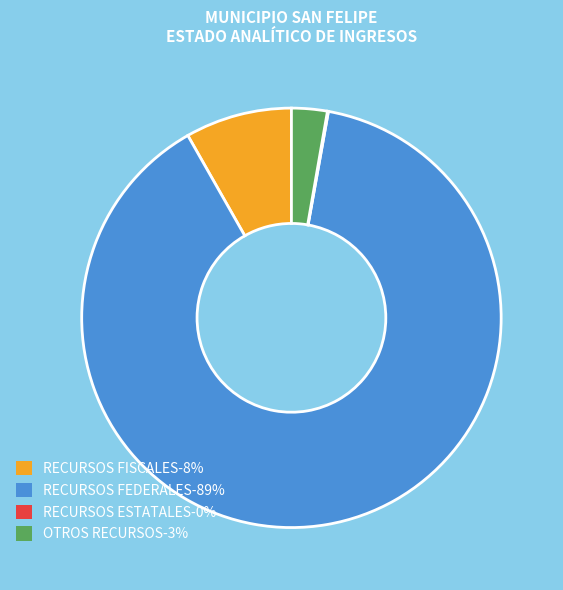

Between RECURSOS FEDERALES-89% and OTROS RECURSOS-3%, which is larger?

RECURSOS FEDERALES-89%